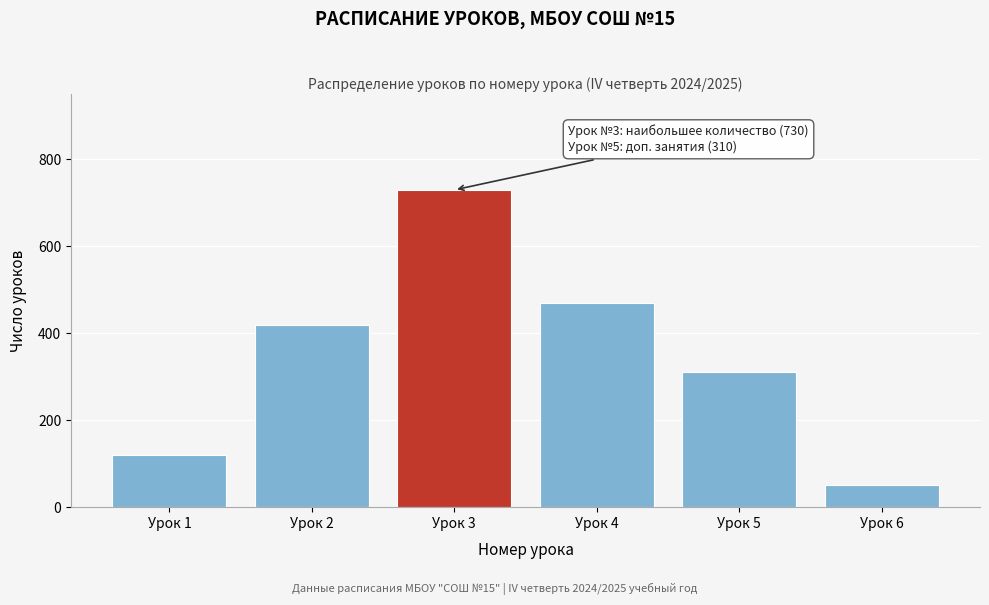

Reading left to right, list all the values displayed in this chart.

Урок 1=120	Урок 2=420	Урок 3=730	Урок 4=470	Урок 5=310	Урок 6=50